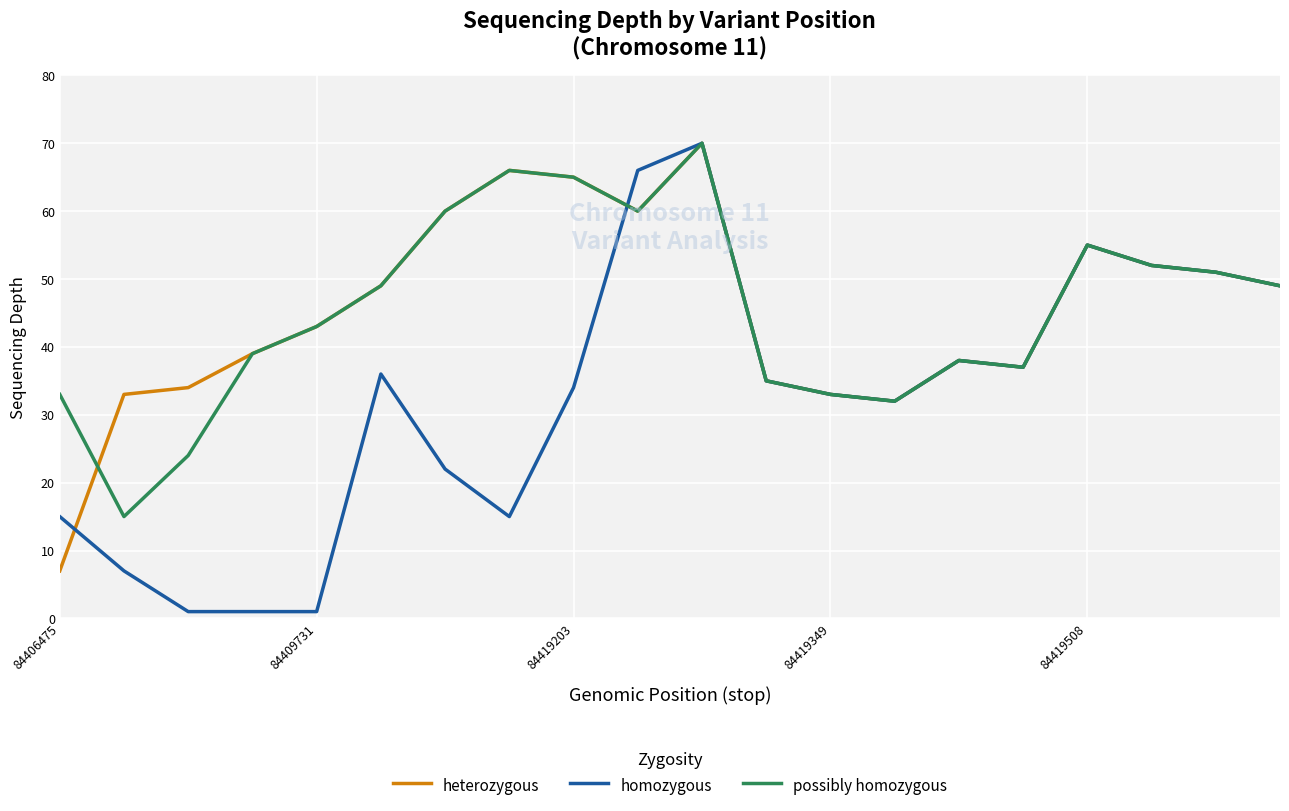

What is the maximum value shown in the chart?

70